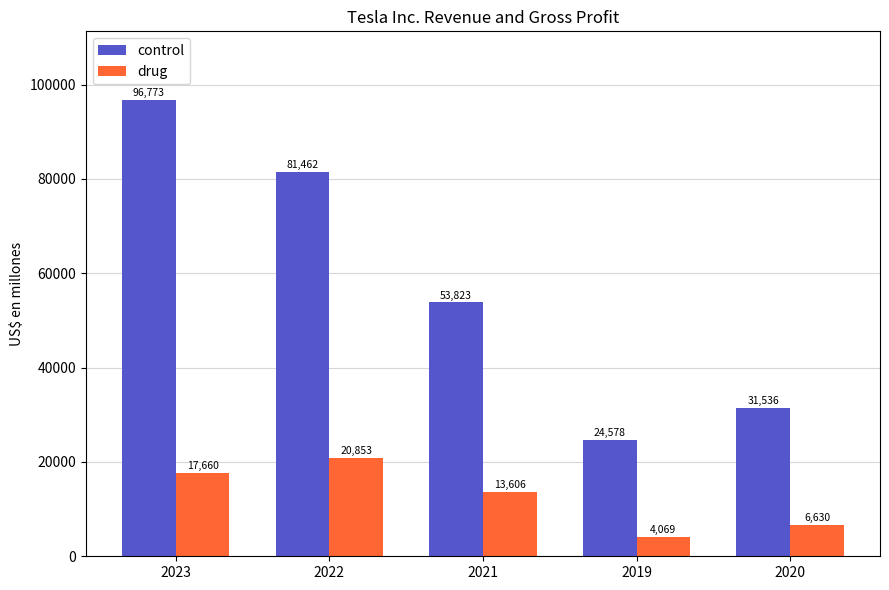

Which series has the largest total across all categories?

control